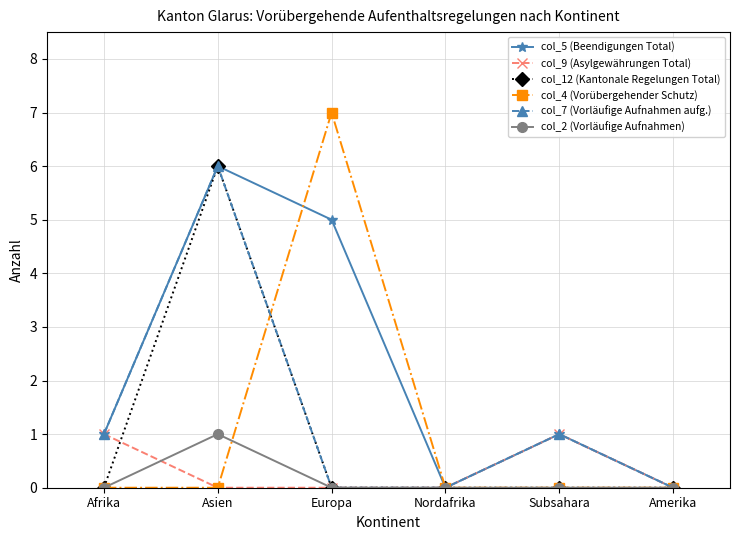

Which series has the largest total across all categories?

col_5 (Beendigungen Total)